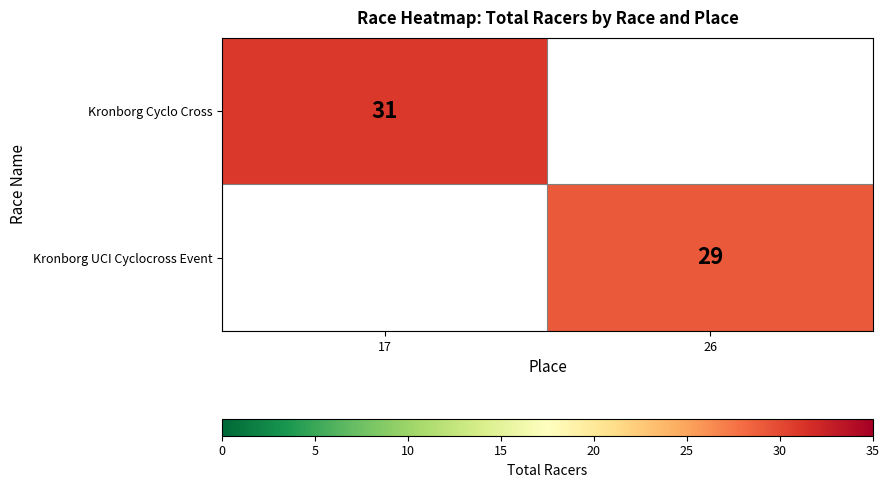

The value of Kronborg UCI Cyclocross Event at 26 is 16.4. True or false?

False